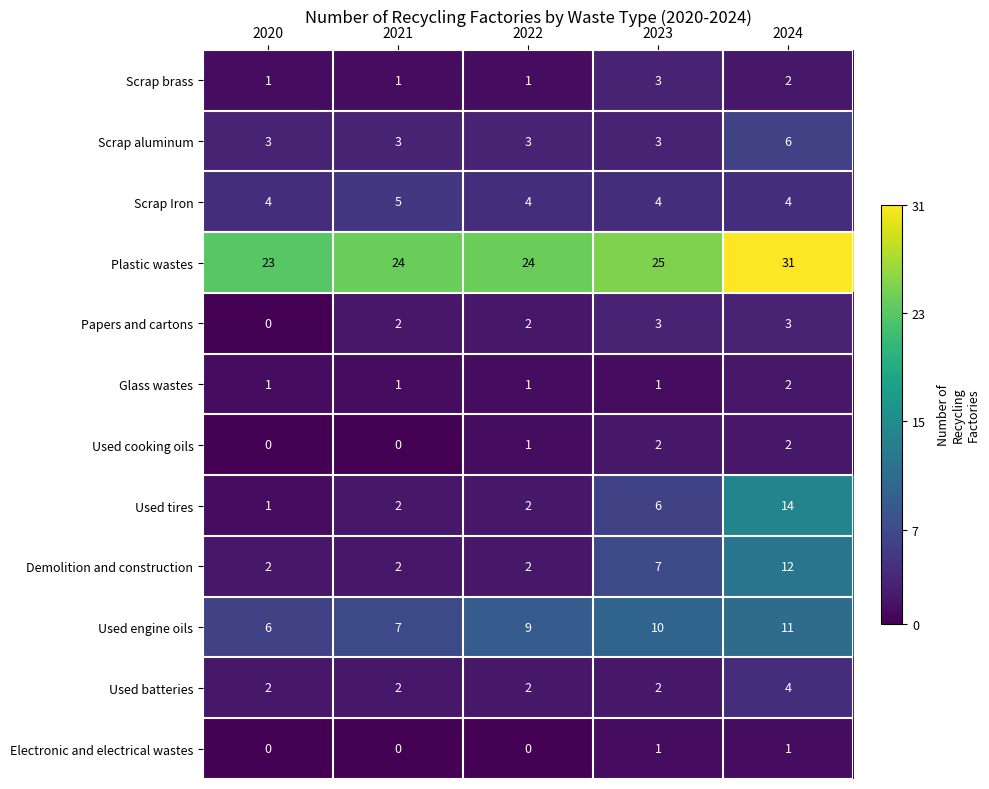

What is the average value of the Scrap Iron series?

4